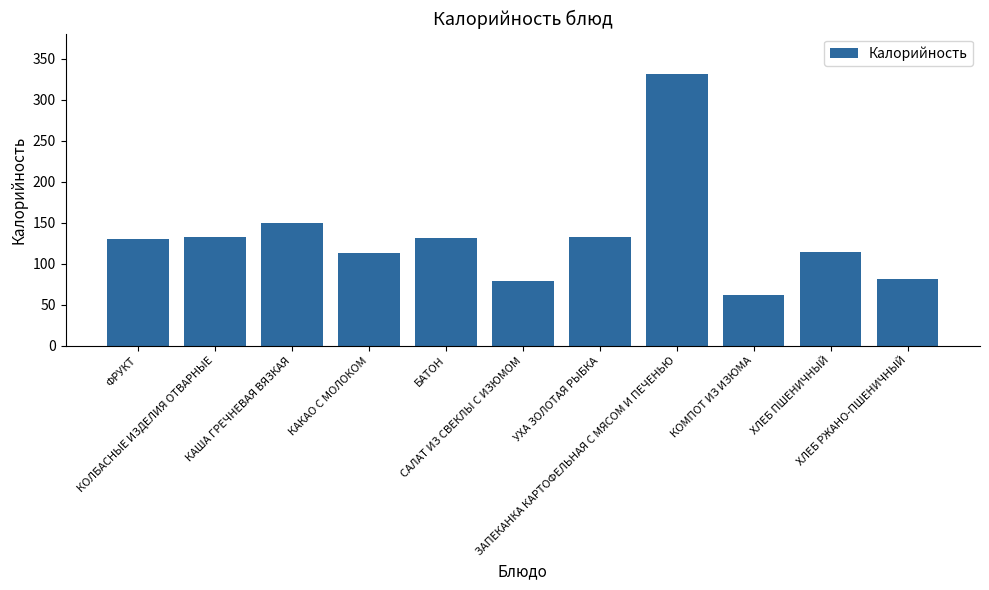

Does the chart contain stacked bars?

No